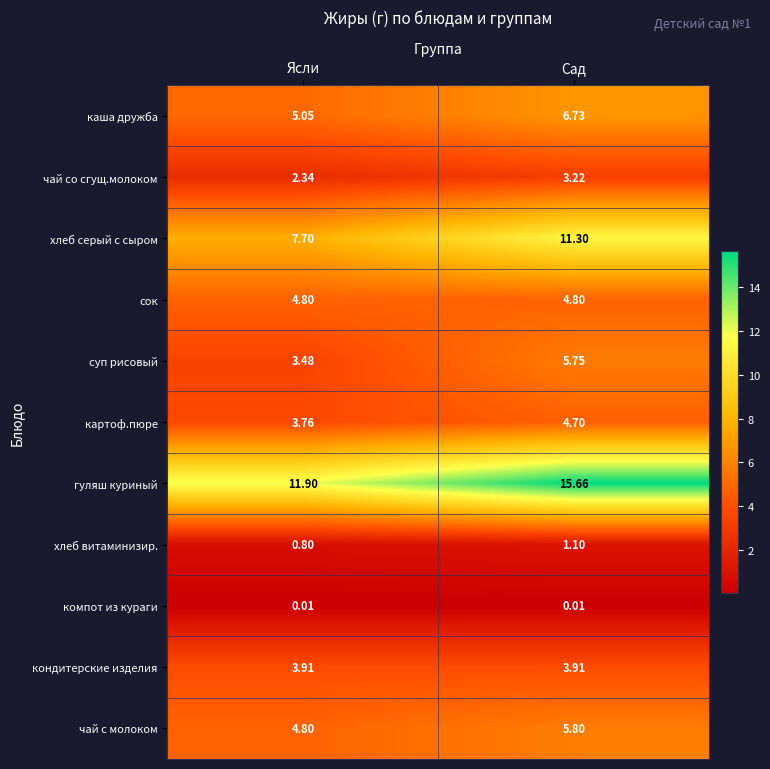

At which category is the sum across all series the highest?

Сад